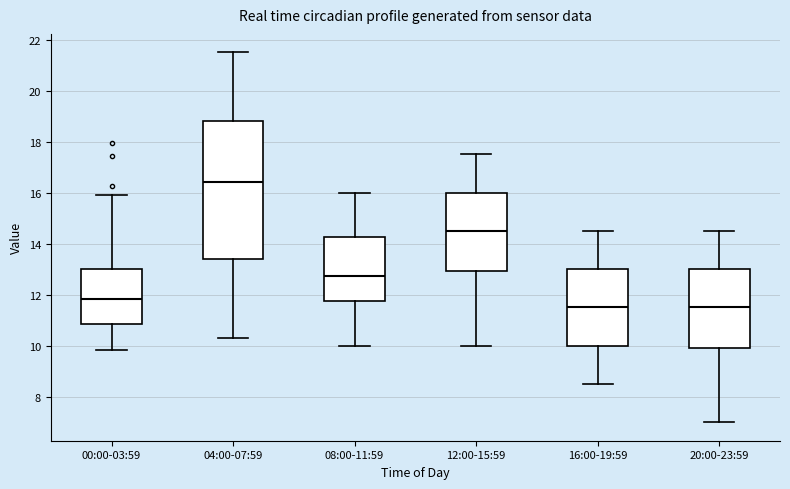

Reading left to right, read every box against the y-axis: the position of its median line, the range the box covers, and the ends of its whiskers. The values are not printed on the chart, so give them approximately, as read against the axis.

00:00-03:59: median 11.8, box 10.8 to 13.0, whiskers 9.8 to 16.0
04:00-07:59: median 16.4, box 13.4 to 18.8, whiskers 10.4 to 21.6
08:00-11:59: median 12.8, box 11.8 to 14.2, whiskers 10.0 to 16.0
12:00-15:59: median 14.6, box 13.0 to 16.0, whiskers 10.0 to 17.6
16:00-19:59: median 11.6, box 10.0 to 13.0, whiskers 8.6 to 14.6
20:00-23:59: median 11.6, box 10.0 to 13.0, whiskers 7.0 to 14.6